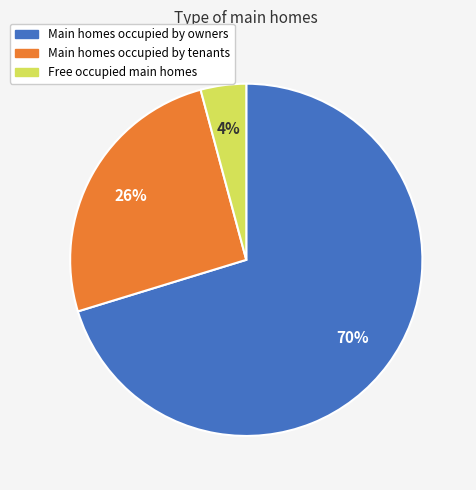

Rank the categories by value from lowest to highest.

Free occupied main homes, Main homes occupied by tenants, Main homes occupied by owners